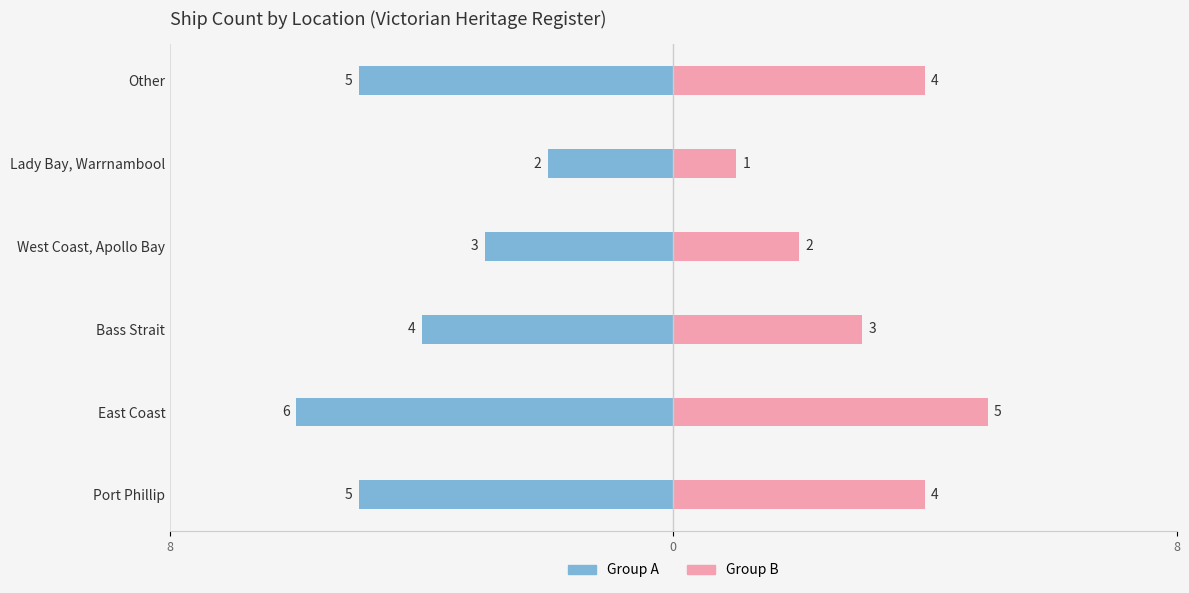

How many bars are there in each group?

2